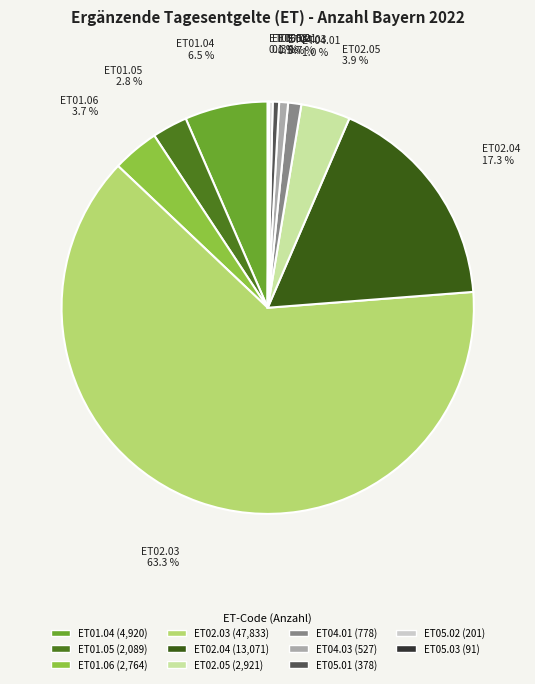

Do ET01.06 and ET01.04 together represent more than half of the pie?

No